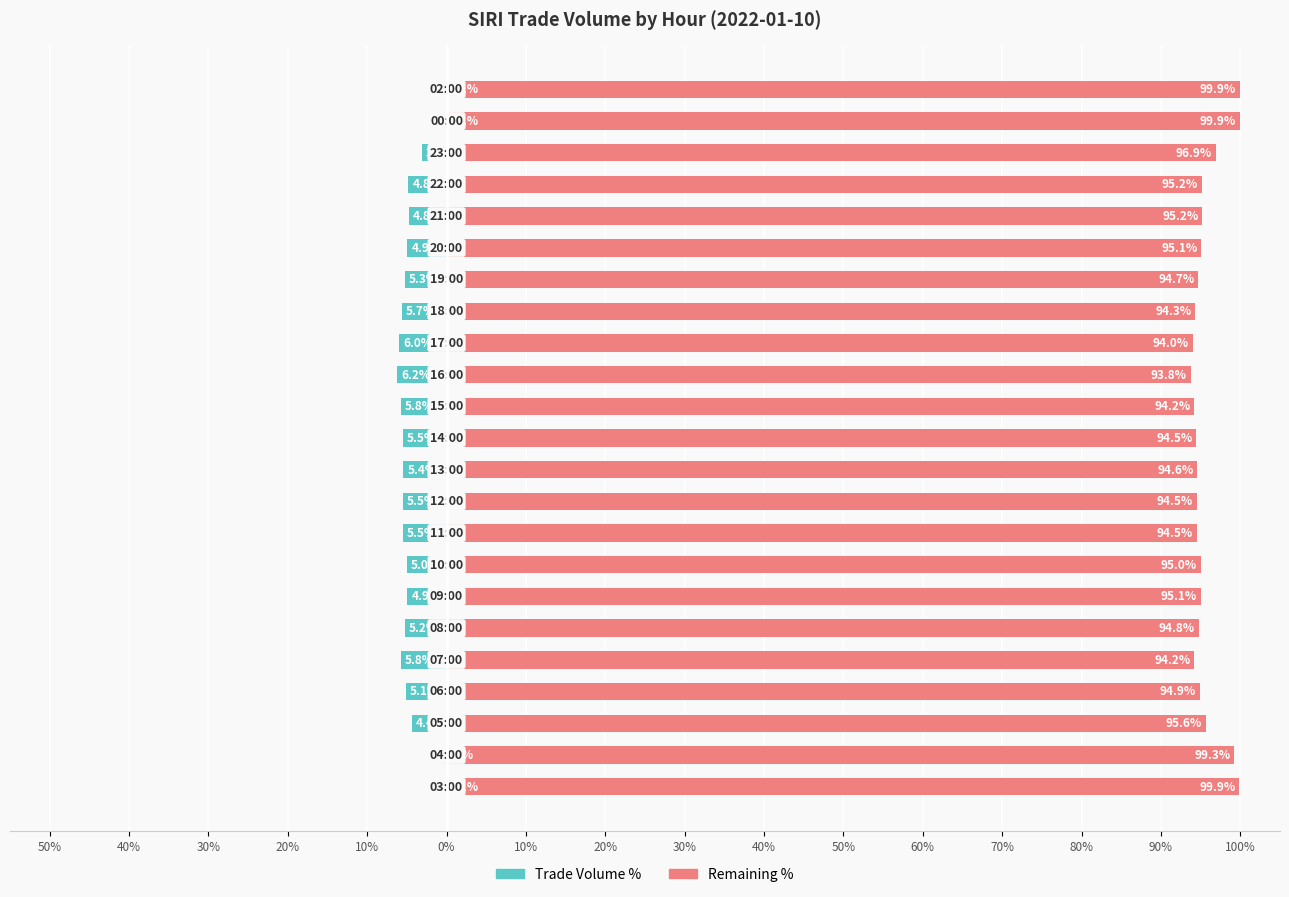

What is the difference between the highest and lowest values at 30%?

100.0